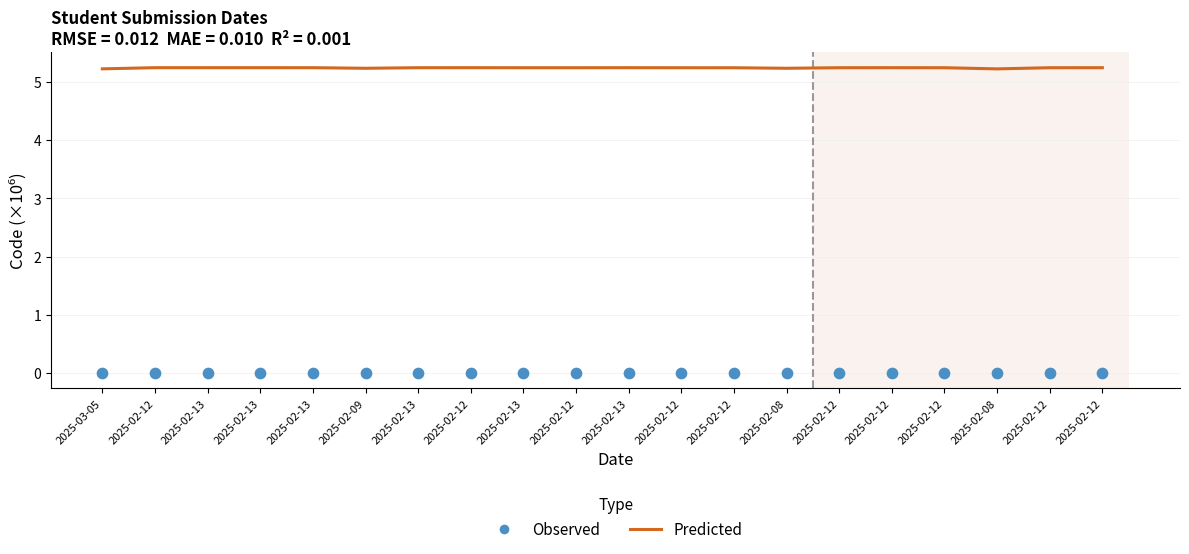

At which category is the sum across all series the highest?

2025-02-12